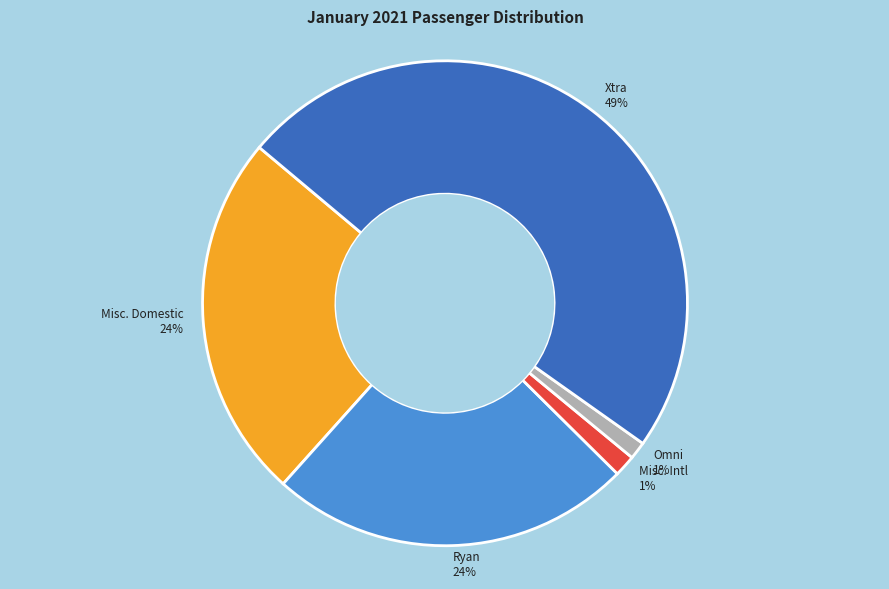

Is it true that Xtra is 49% of the pie?

True